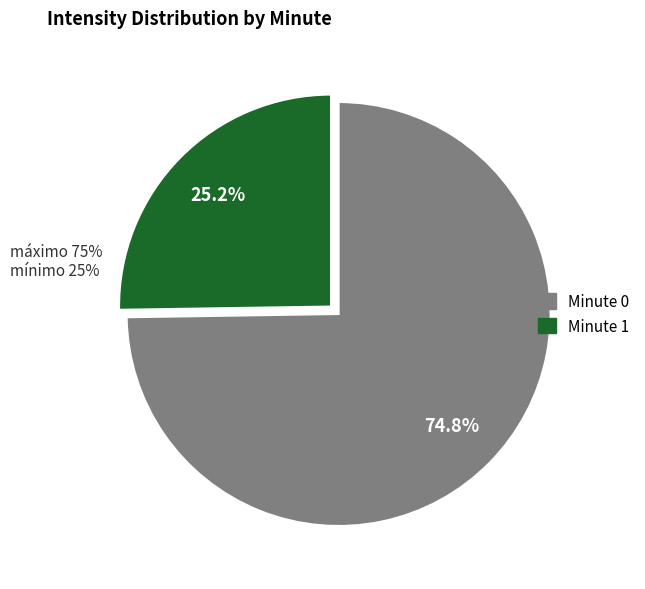

Count the number of slices in the pie.

2